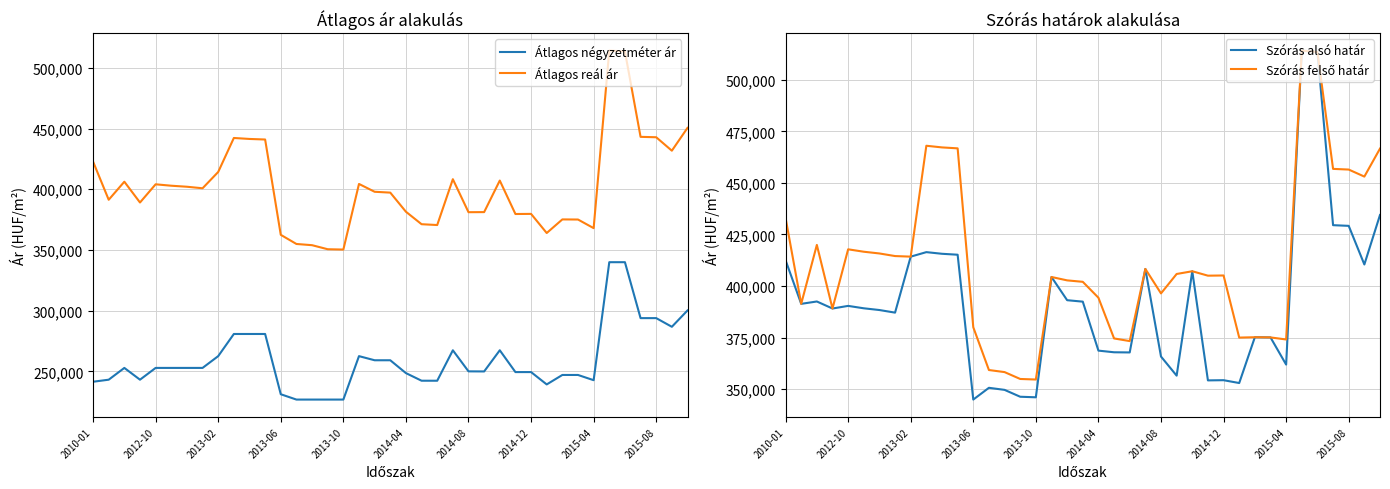

Does the chart display data point markers on the line(s)?

No